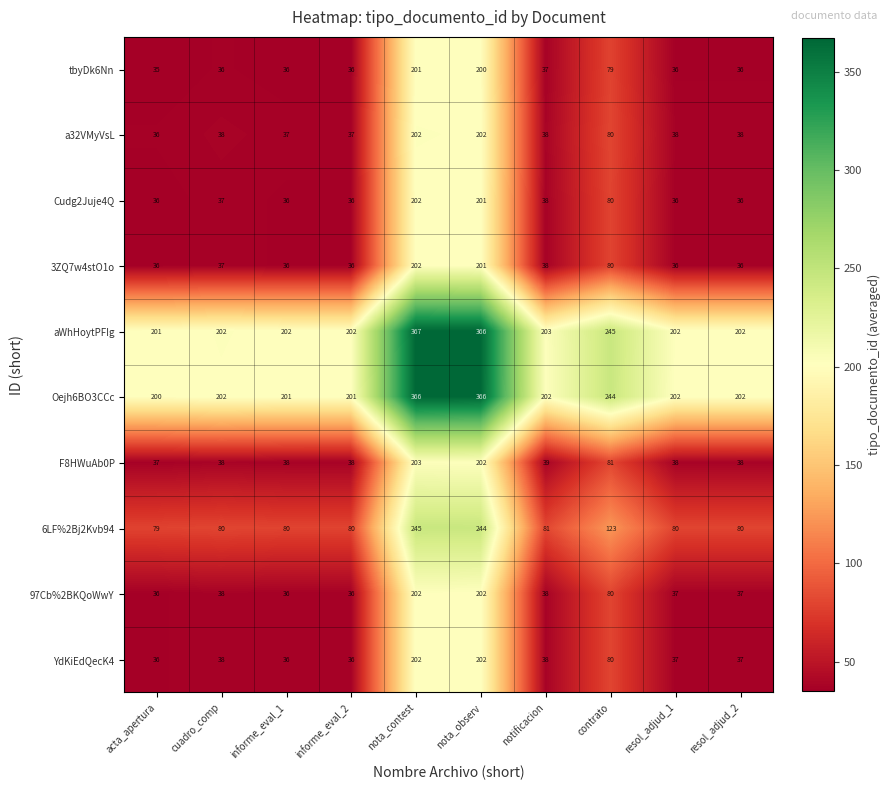

What is the sum of all F8HWuAb0P values?

752